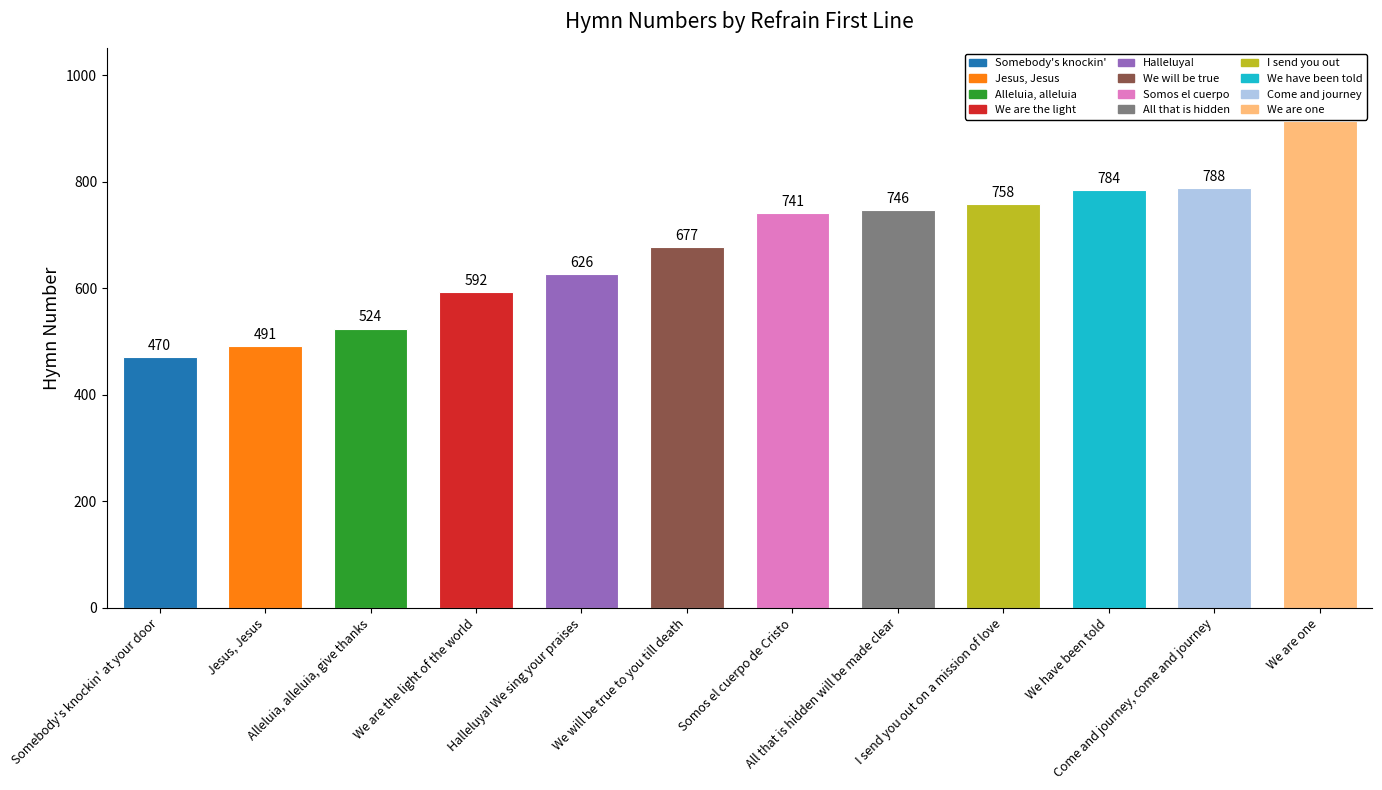

What is the sum of all values?

8110